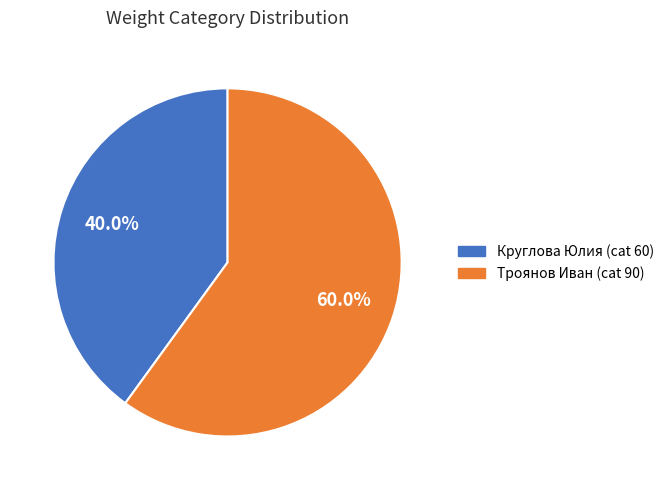

What percentage do Круглова Юлия and Троянов Иван together represent?

100.0%